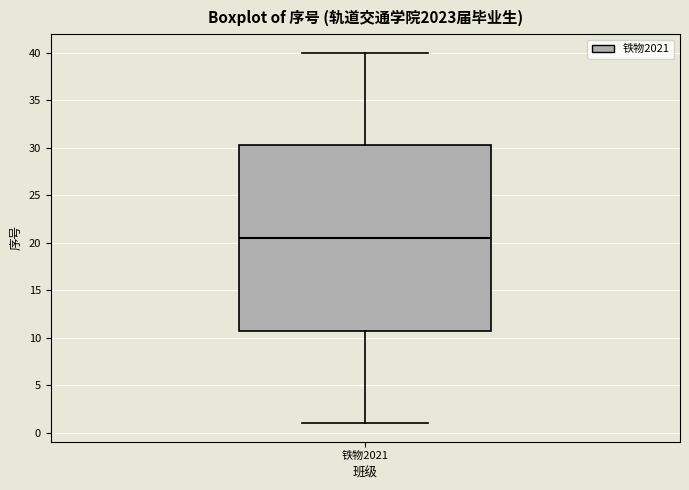

Where is the upper edge of the box for 铁物2021 on the y-axis? The values are not printed on the chart, so give them approximately, as read against the axis.

30.5